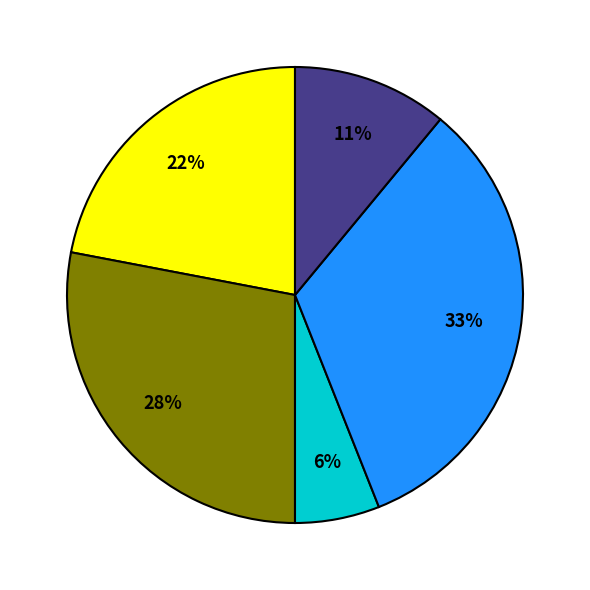

To the nearest percent, what is the average slice percentage?

20%